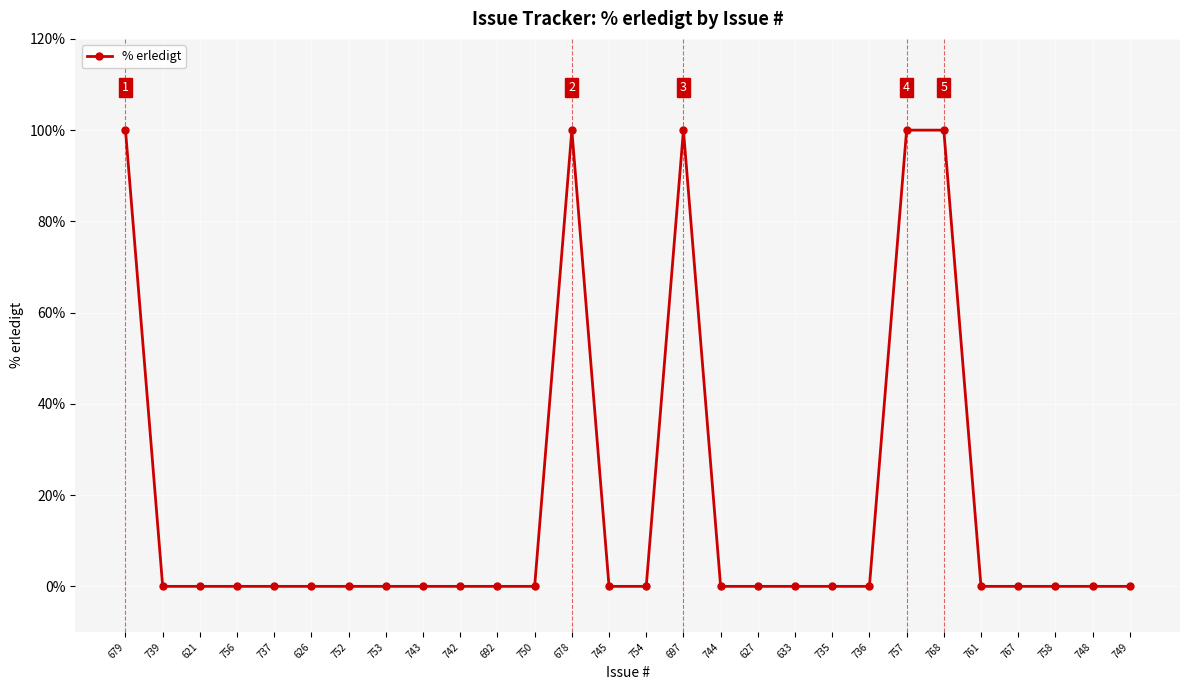

What is the difference between the maximum and minimum values?

100